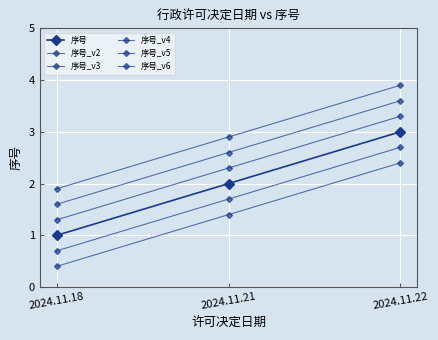

At how many categories does at least one series exceed 3?

1